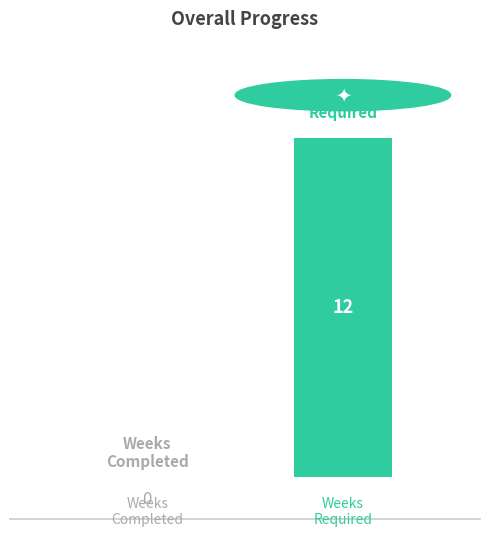

What is the greatest value displayed?

12